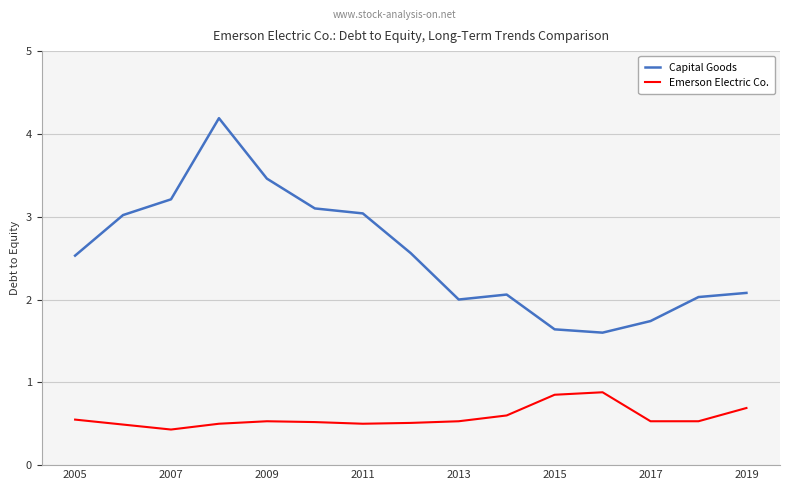

Is this an area chart (filled region under the line)?

No